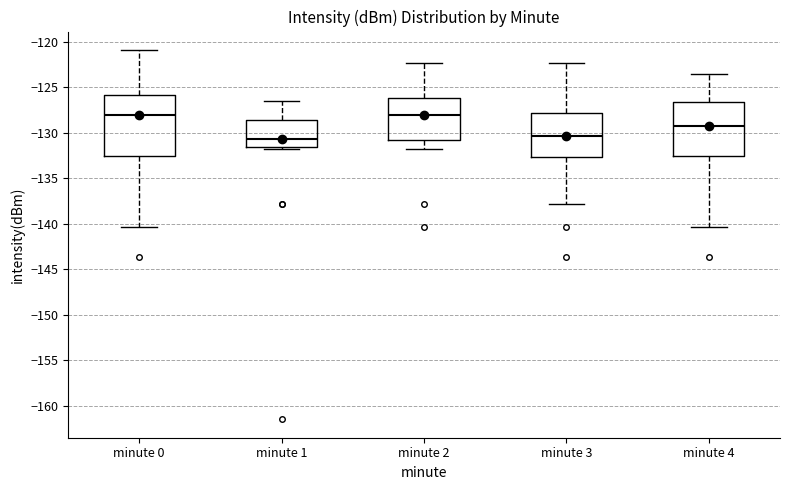

Which box is the tallest, from its lower edge to its upper edge?

minute 0